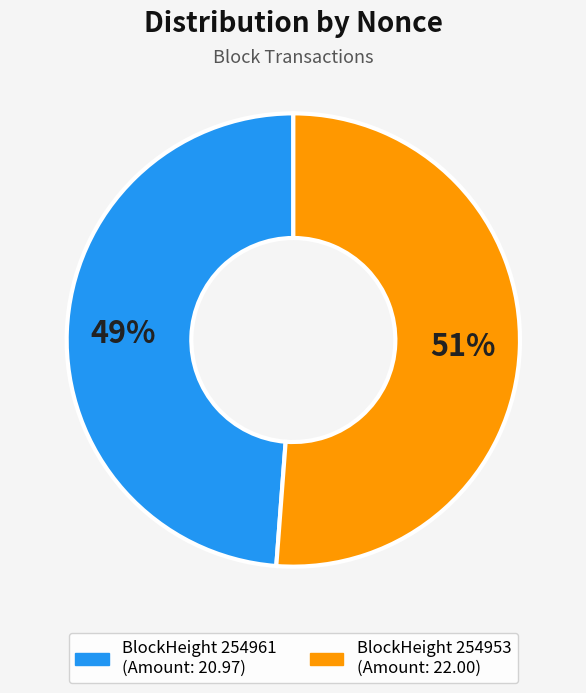

To the nearest percent, what is the difference between the largest and smallest slice percentages?

2%